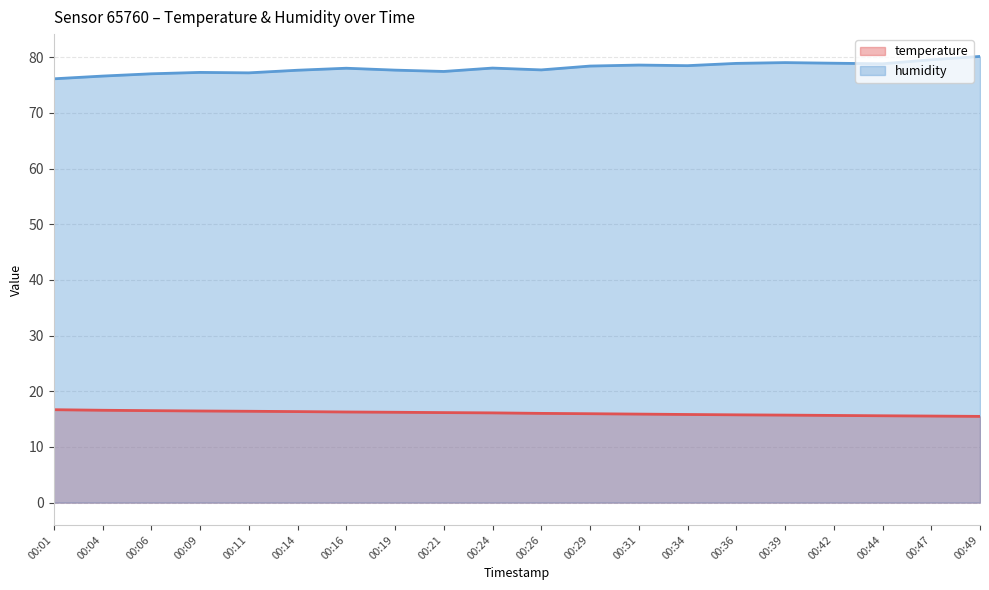

The value of humidity at 00:19 is 51.4. True or false?

False